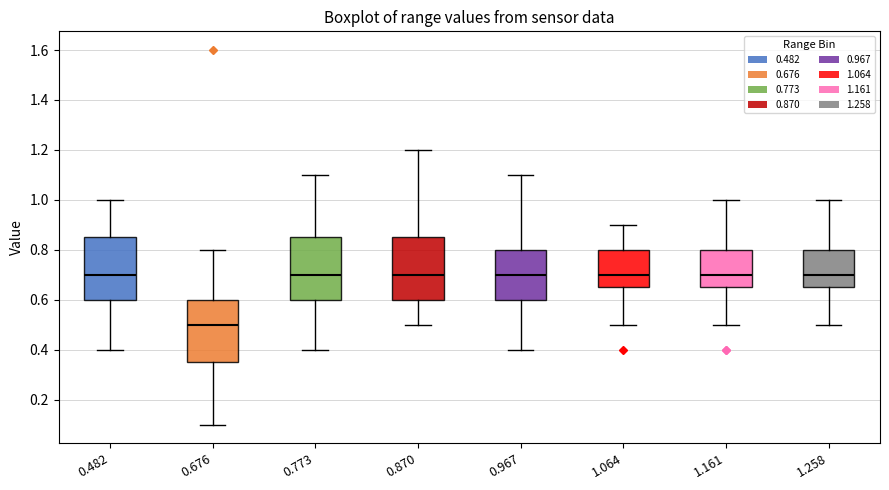

Reading left to right, read every box against the y-axis: the position of its median line, the range the box covers, and the ends of its whiskers. The values are not printed on the chart, so give them approximately, as read against the axis.

0.482: median 0.70, box 0.60 to 0.86, whiskers 0.40 to 1.00
0.676: median 0.50, box 0.36 to 0.60, whiskers 0.10 to 0.80
0.773: median 0.70, box 0.60 to 0.86, whiskers 0.40 to 1.10
0.870: median 0.70, box 0.60 to 0.86, whiskers 0.50 to 1.20
0.967: median 0.70, box 0.60 to 0.80, whiskers 0.40 to 1.10
1.064: median 0.70, box 0.66 to 0.80, whiskers 0.50 to 0.90
1.161: median 0.70, box 0.66 to 0.80, whiskers 0.50 to 1.00
1.258: median 0.70, box 0.66 to 0.80, whiskers 0.50 to 1.00